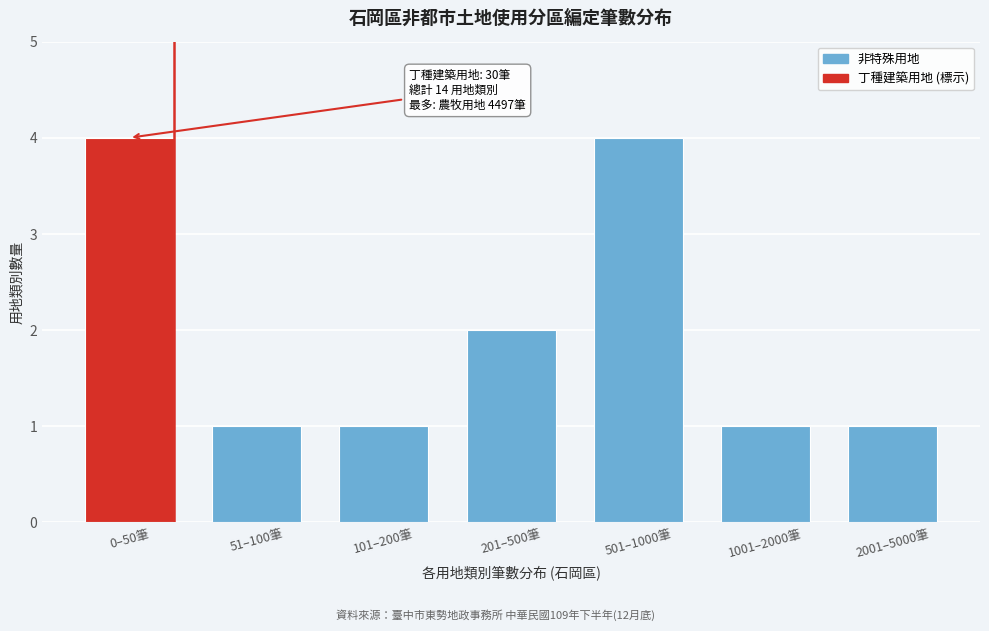

Reading left to right, transcribe all the data shown in this chart.

4	1	1	2	4	1	1